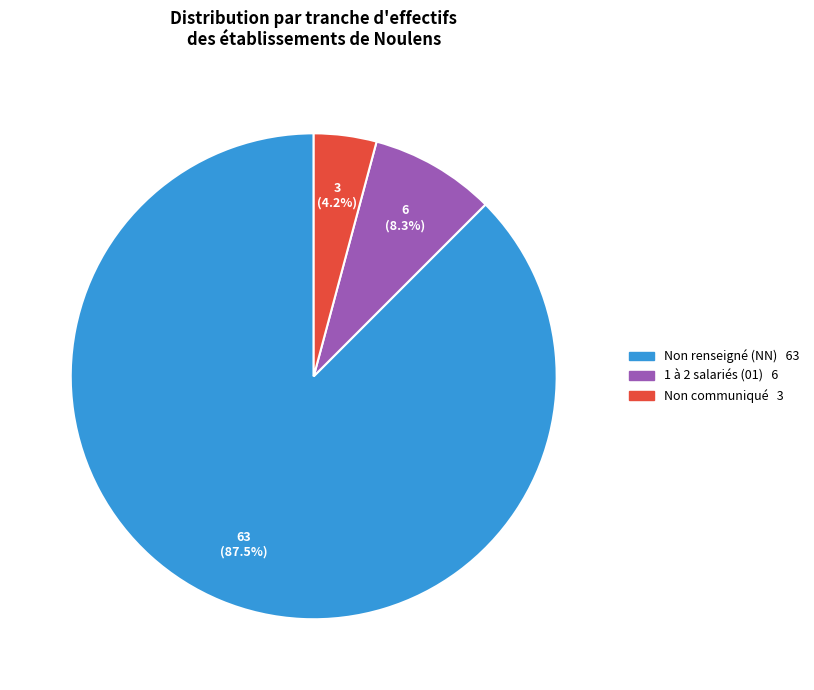

Is there any slice that represents more than half of the pie?

Yes